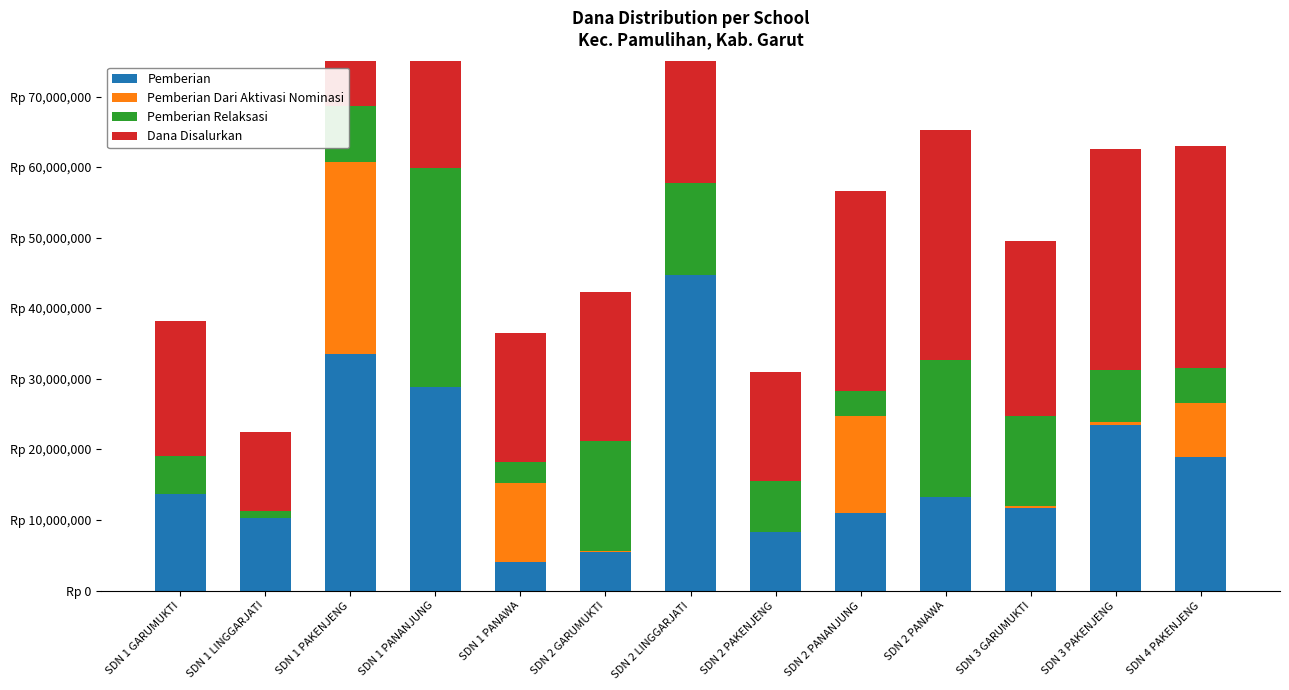

Count the number of categories in the chart.

13